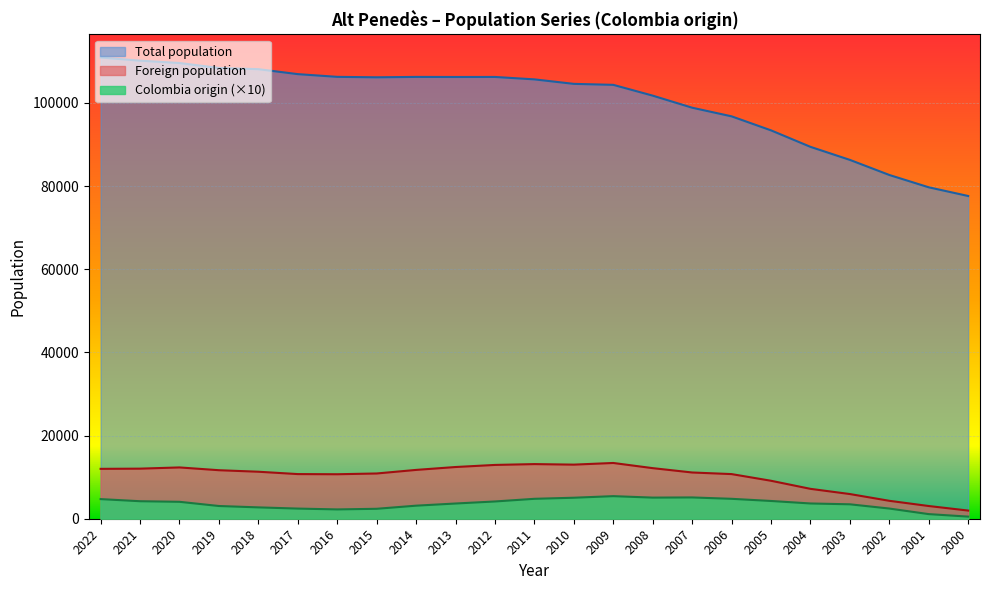

How many data points does each series have?

23